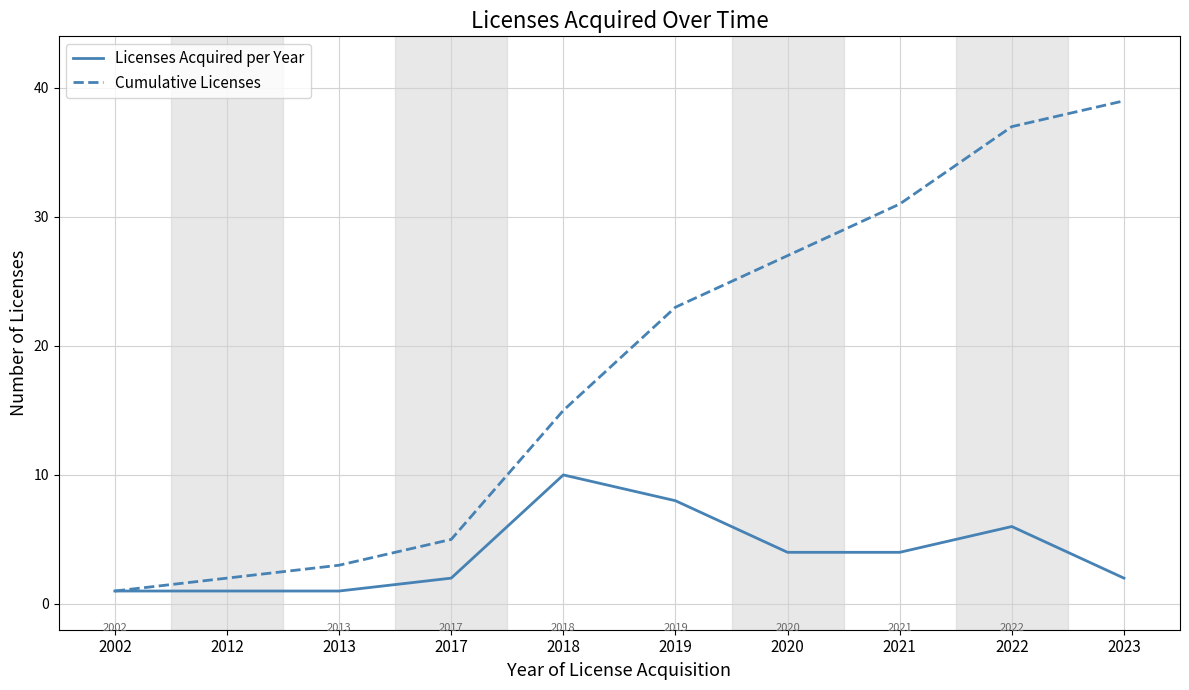

Is it true that Cumulative Licenses equals 13 at 2023?

False